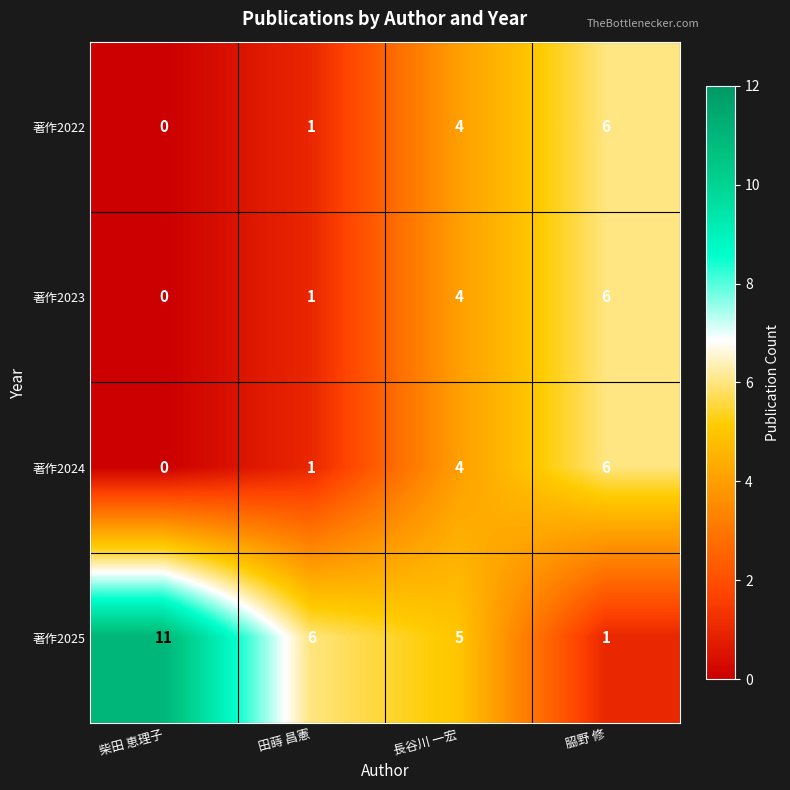

Reading right to left, what are all the values shown in this chart?

著作2022: 𦚰野 修=6	長谷川 一宏=4	田蒔 昌憲=1	柴田 恵理子=0
著作2023: 𦚰野 修=6	長谷川 一宏=4	田蒔 昌憲=1	柴田 恵理子=0
著作2024: 𦚰野 修=6	長谷川 一宏=4	田蒔 昌憲=1	柴田 恵理子=0
著作2025: 𦚰野 修=1	長谷川 一宏=5	田蒔 昌憲=6	柴田 恵理子=11